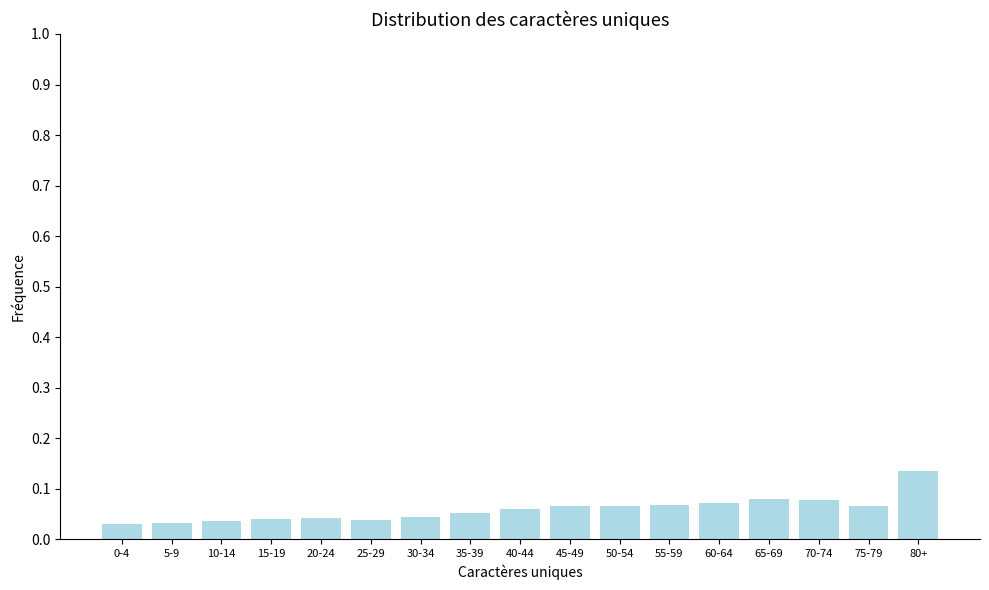

Which category has the highest value across all series?

80+